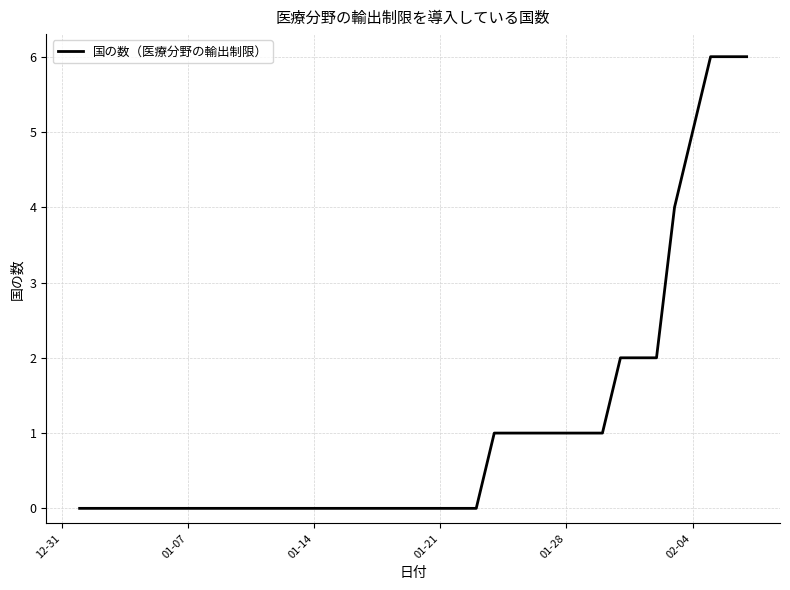

What is the greatest value displayed?

6